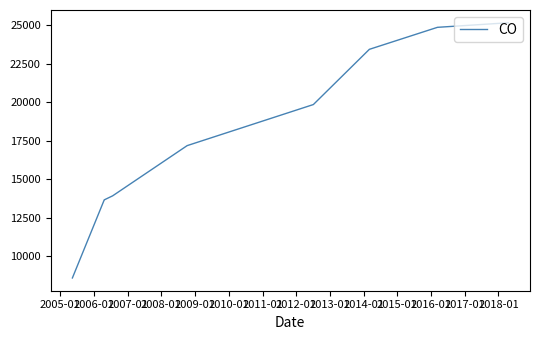

True or false: there are more than 1 points higher than both neighbors.

False